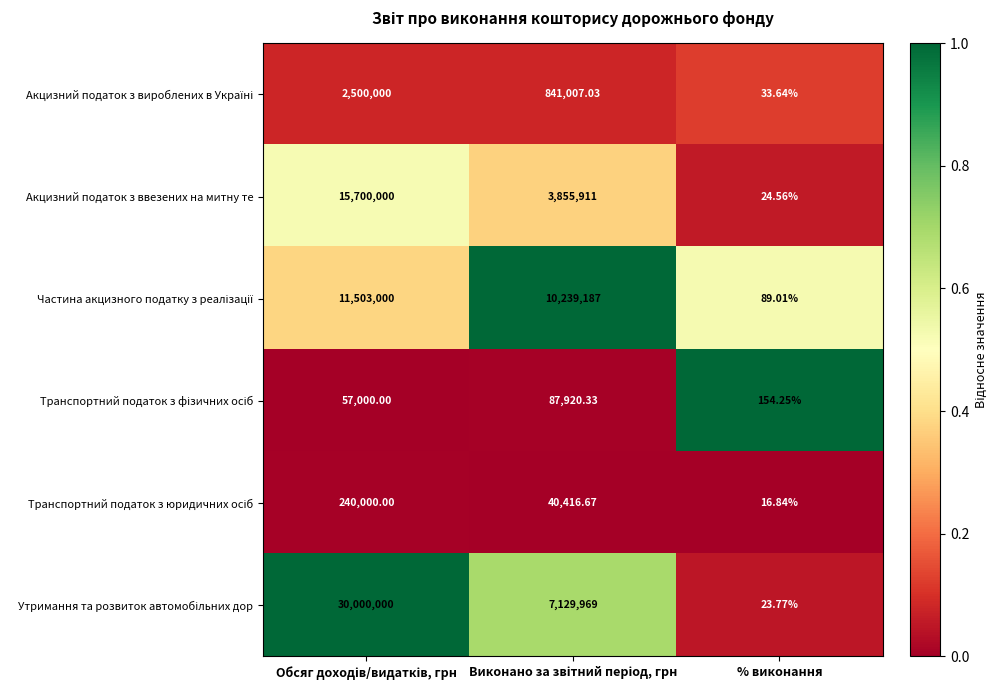

Which category has the lowest value in the Акцизний податок з ввезених на митну те series?

% виконання